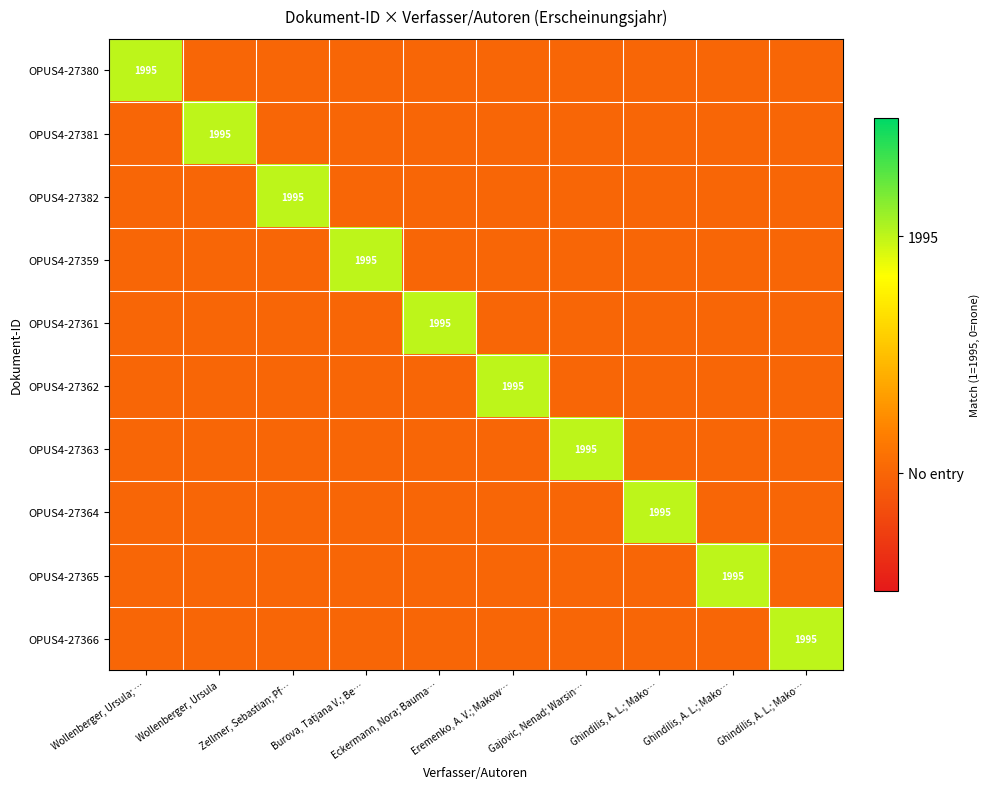

Is the value of OPUS4-27359 at Eremenko, A. V.; Makow… greater than the value of OPUS4-27363 at Burova, Tatjana V.; Be…?

No